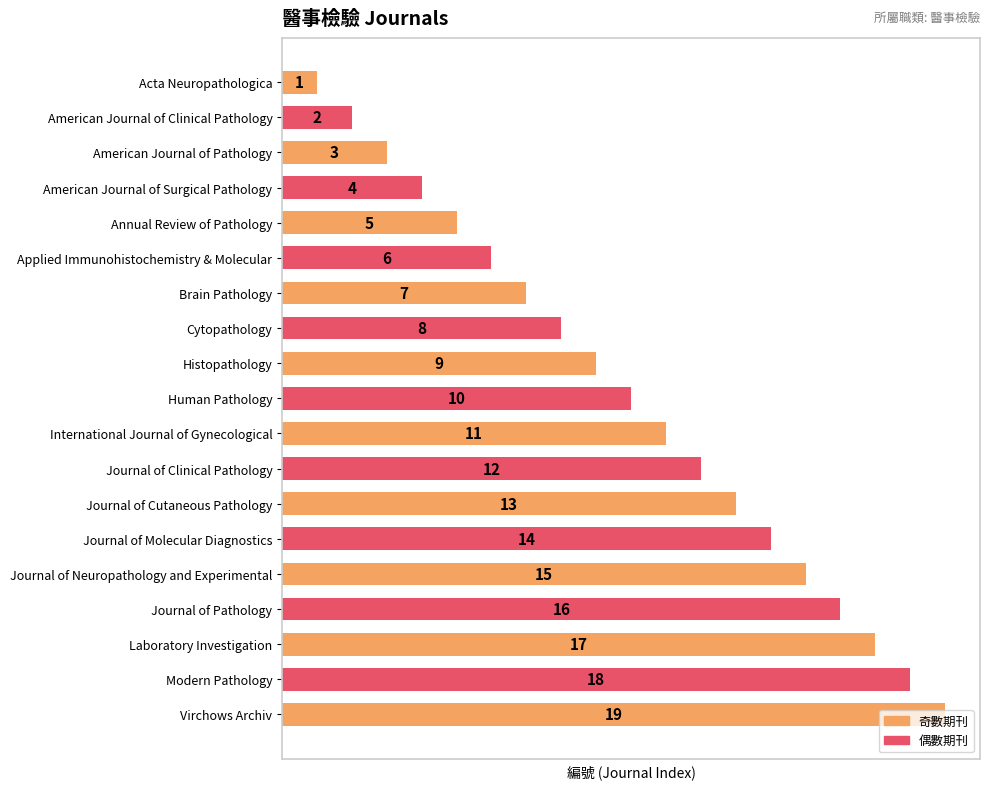

What is the average value?

10